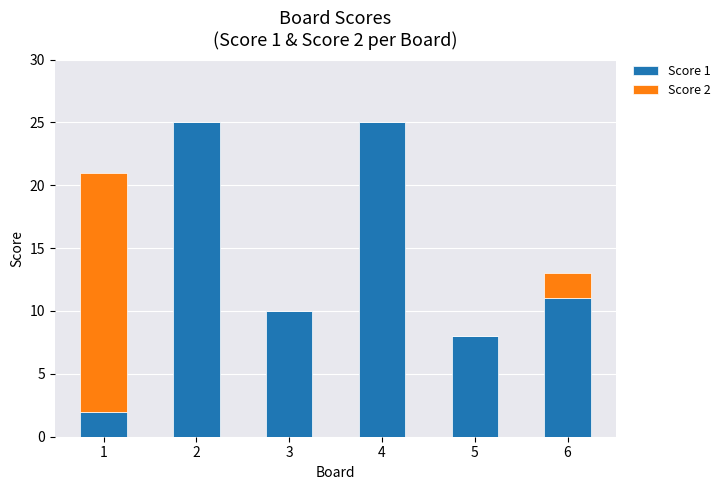

The Score 1 series shows 2 at 1. True or false?

True